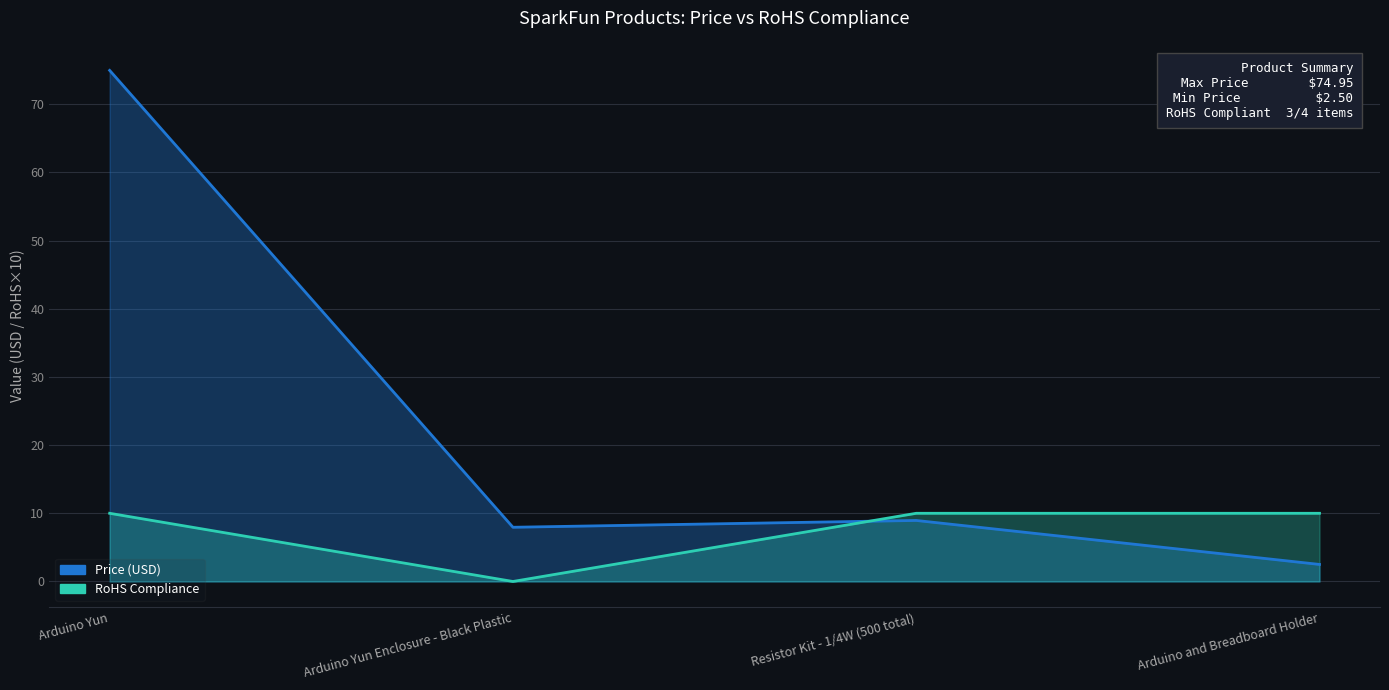

What is the label of the 1st point from the left?

Arduino Yun